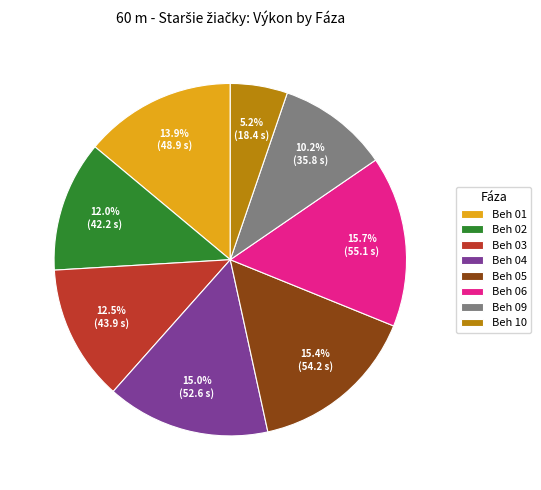

Which has a higher value, Beh 06 or Beh 09?

Beh 06